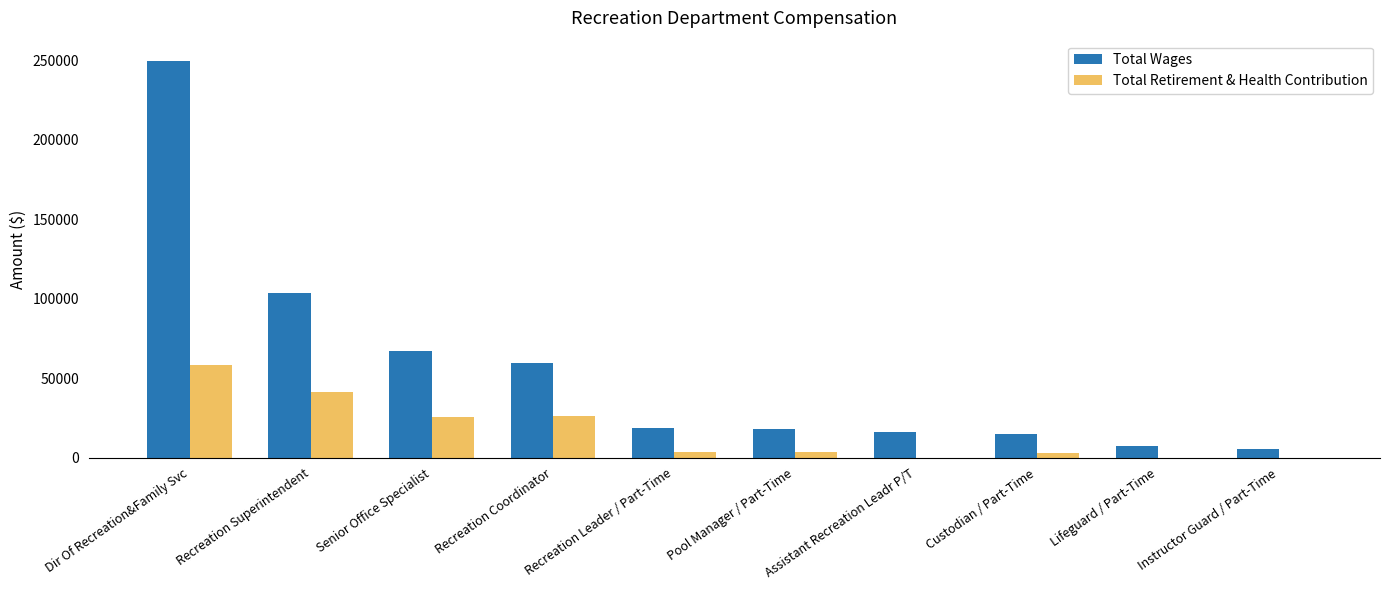

At which category does the chart reach its peak across all series?

Dir Of Recreation&Family Svc